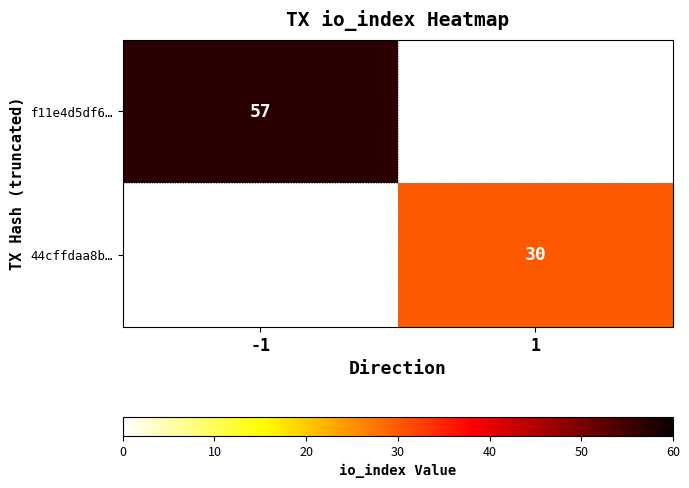

Is it true that 44cffdaa8b… equals 7 at 1?

False